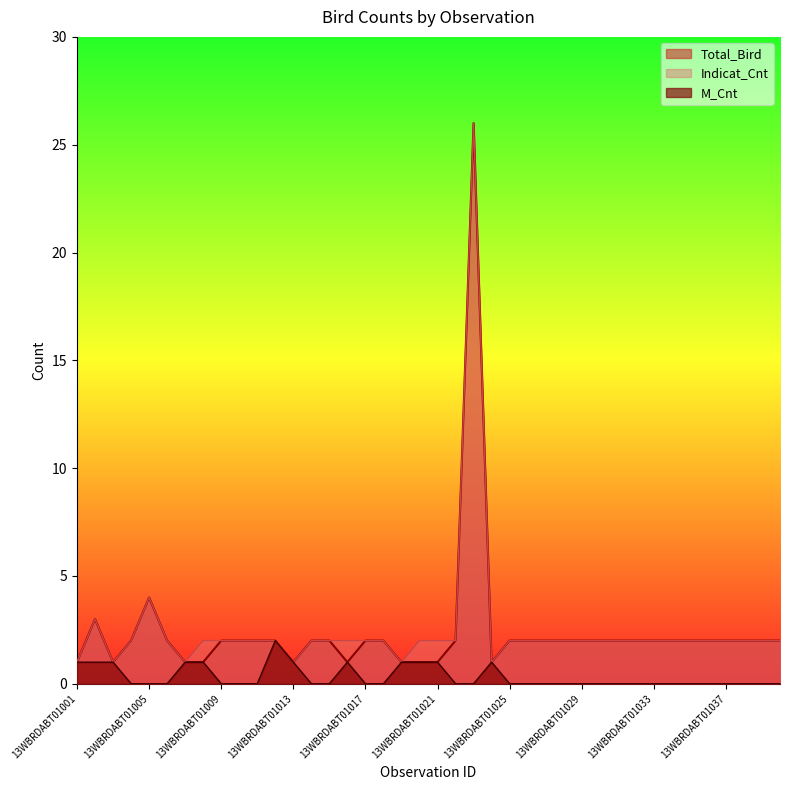

Reading right to left, list all the values displayed in this chart.

Total_Bird: 13WBRDABT01040=2	13WBRDABT01039=2	13WBRDABT01038=2	13WBRDABT01037=2	13WBRDABT01036=2	13WBRDABT01035=2	13WBRDABT01034=2	13WBRDABT01033=2	13WBRDABT01032=2	13WBRDABT01031=2	13WBRDABT01030=2	13WBRDABT01029=2	13WBRDABT01028=2	13WBRDABT01027=2	13WBRDABT01026=2	13WBRDABT01025=2	13WBRDABT01024=1	13WBRDABT01023=26	13WBRDABT01022=2	13WBRDABT01021=1	13WBRDABT01020=1	13WBRDABT01019=1	13WBRDABT01018=2	13WBRDABT01017=2	13WBRDABT01016=1	13WBRDABT01015=2	13WBRDABT01014=2	13WBRDABT01013=1	13WBRDABT01012=2	13WBRDABT01011=2	13WBRDABT01010=2	13WBRDABT01009=2	13WBRDABT01008=1	13WBRDABT01007=1	13WBRDABT01006=2	13WBRDABT01005=4	13WBRDABT01004=2	13WBRDABT01003=1	13WBRDABT01002=3	13WBRDABT01001=1
Indicat_Cnt: 13WBRDABT01040=2	13WBRDABT01039=2	13WBRDABT01038=2	13WBRDABT01037=2	13WBRDABT01036=2	13WBRDABT01035=2	13WBRDABT01034=2	13WBRDABT01033=2	13WBRDABT01032=2	13WBRDABT01031=2	13WBRDABT01030=2	13WBRDABT01029=2	13WBRDABT01028=2	13WBRDABT01027=2	13WBRDABT01026=2	13WBRDABT01025=2	13WBRDABT01024=1	13WBRDABT01023=26	13WBRDABT01022=2	13WBRDABT01021=2	13WBRDABT01020=2	13WBRDABT01019=1	13WBRDABT01018=2	13WBRDABT01017=2	13WBRDABT01016=2	13WBRDABT01015=2	13WBRDABT01014=2	13WBRDABT01013=1	13WBRDABT01012=2	13WBRDABT01011=2	13WBRDABT01010=2	13WBRDABT01009=2	13WBRDABT01008=2	13WBRDABT01007=1	13WBRDABT01006=2	13WBRDABT01005=4	13WBRDABT01004=2	13WBRDABT01003=1	13WBRDABT01002=3	13WBRDABT01001=1
M_Cnt: 13WBRDABT01040=0	13WBRDABT01039=0	13WBRDABT01038=0	13WBRDABT01037=0	13WBRDABT01036=0	13WBRDABT01035=0	13WBRDABT01034=0	13WBRDABT01033=0	13WBRDABT01032=0	13WBRDABT01031=0	13WBRDABT01030=0	13WBRDABT01029=0	13WBRDABT01028=0	13WBRDABT01027=0	13WBRDABT01026=0	13WBRDABT01025=0	13WBRDABT01024=1	13WBRDABT01023=0	13WBRDABT01022=0	13WBRDABT01021=1	13WBRDABT01020=1	13WBRDABT01019=1	13WBRDABT01018=0	13WBRDABT01017=0	13WBRDABT01016=1	13WBRDABT01015=0	13WBRDABT01014=0	13WBRDABT01013=1	13WBRDABT01012=2	13WBRDABT01011=0	13WBRDABT01010=0	13WBRDABT01009=0	13WBRDABT01008=1	13WBRDABT01007=1	13WBRDABT01006=0	13WBRDABT01005=0	13WBRDABT01004=0	13WBRDABT01003=1	13WBRDABT01002=1	13WBRDABT01001=1